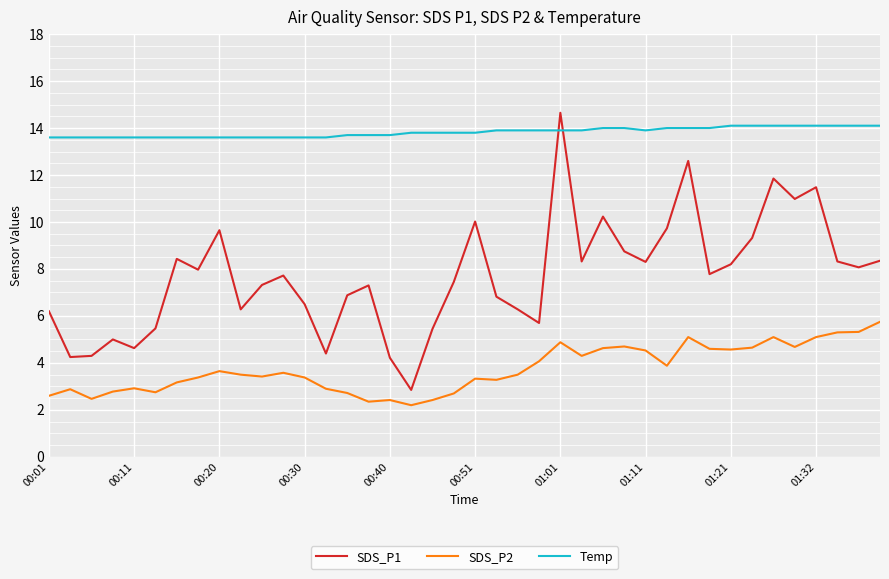

How many times do SDS_P1 and Temp cross each other?

2